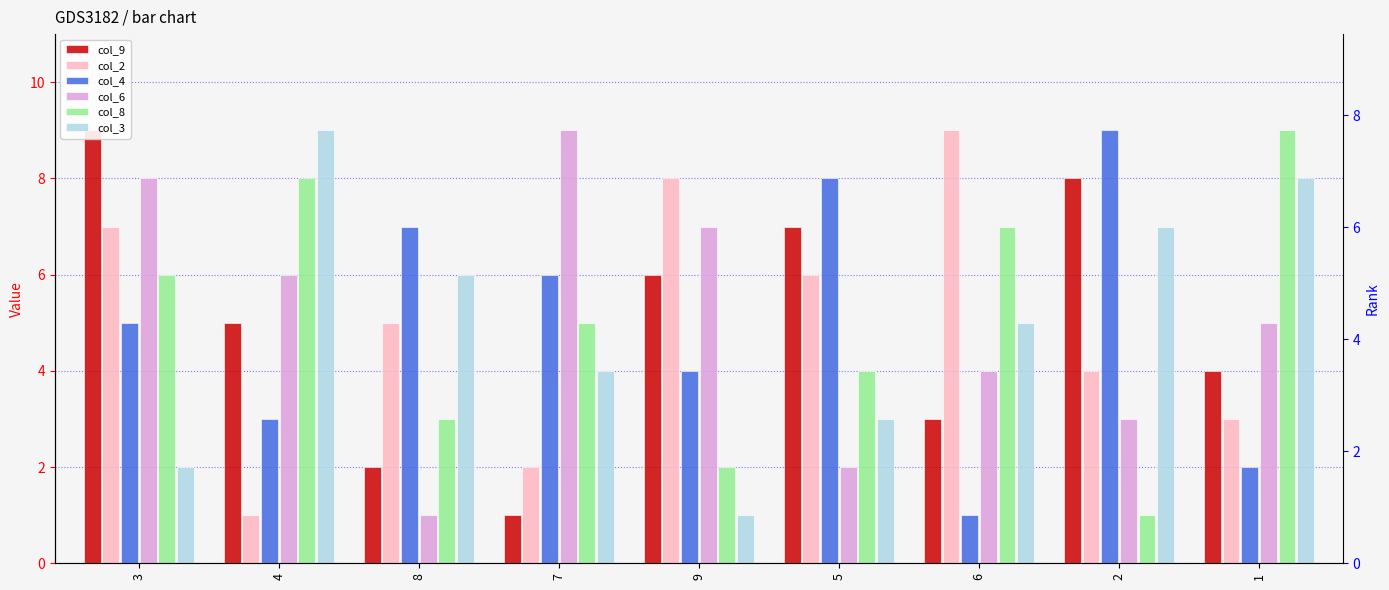

Are the bars grouped side by side (vs. stacked)?

Yes